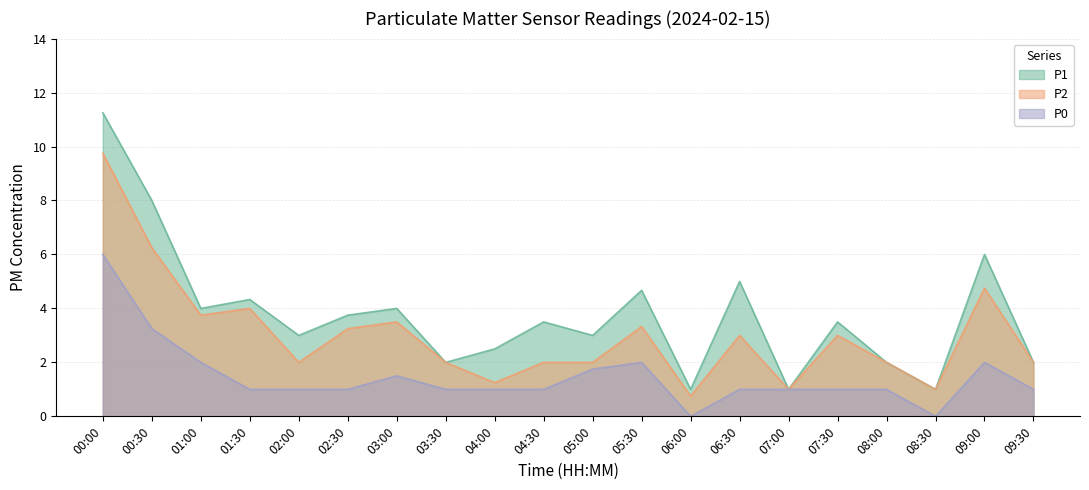

What is the spread (max minus min) of values at 00:30?

4.8